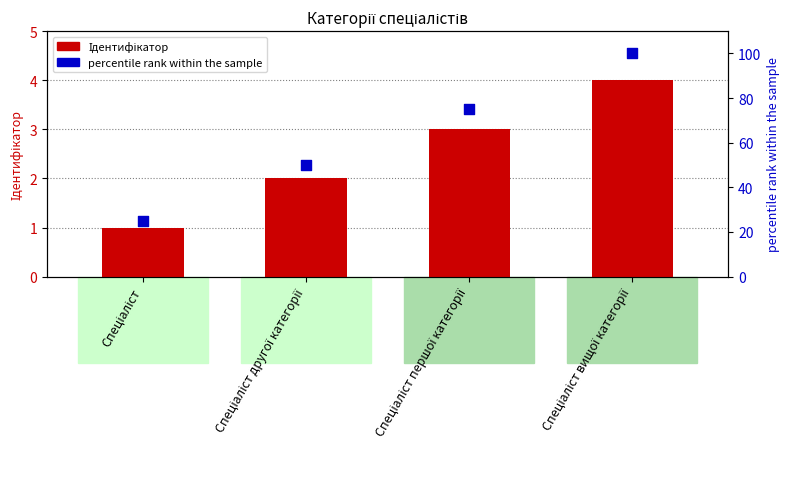

Which series contains the highest Y value?

Ідентифікатор (percentile rank)